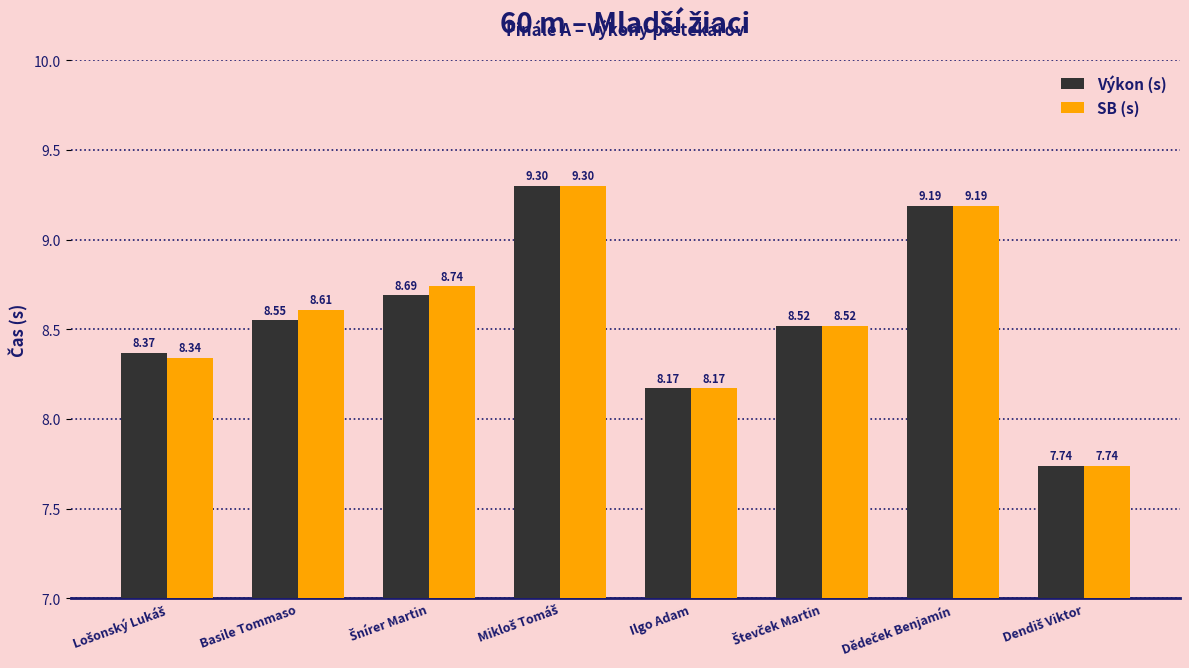

Rank the series by their average value, from highest to lowest.

SB (s), Výkon (s)